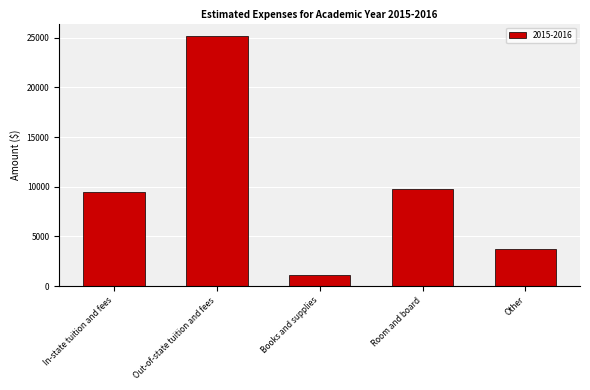

Reading left to right, what are all the values shown in this chart?

In-state tuition and fees=9509	Out-of-state tuition and fees=25166	Books and supplies=1124	Room and board=9808	Other=3742